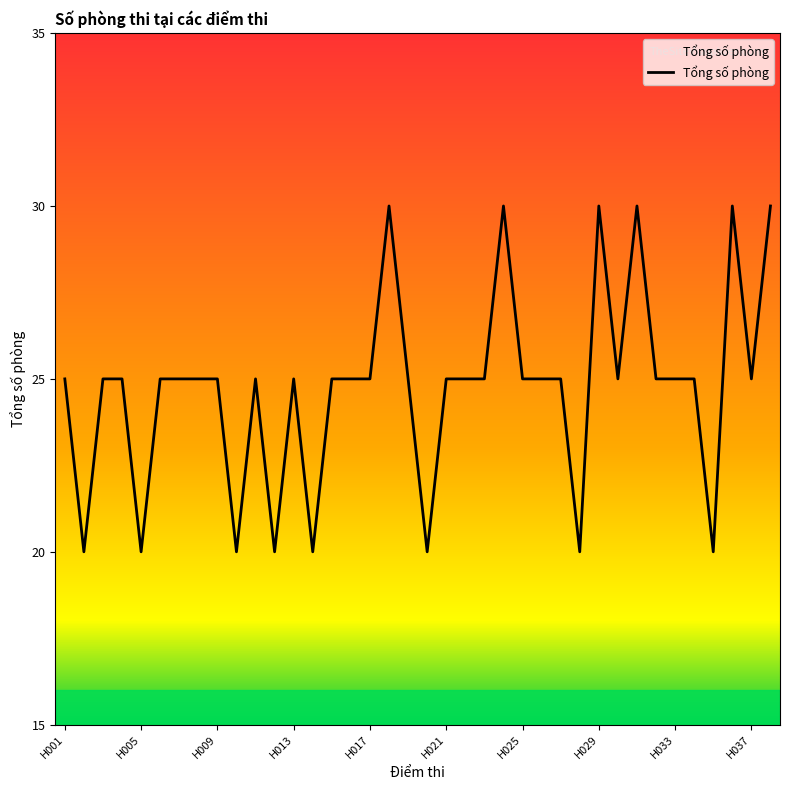

What is the greatest value displayed?

30